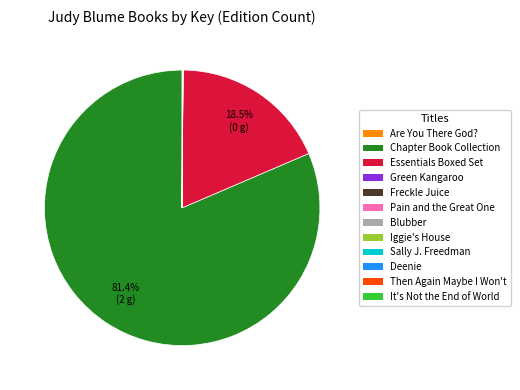

Does any single category account for the majority?

Yes